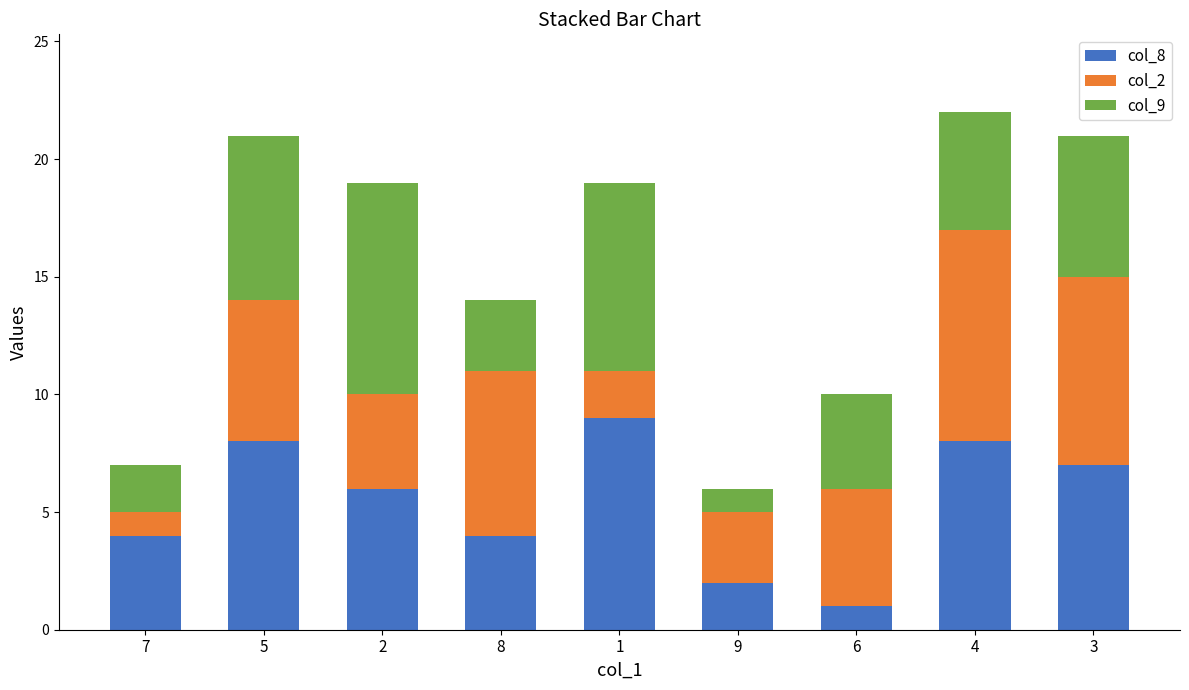

The col_8 series shows 4 at 3. True or false?

False